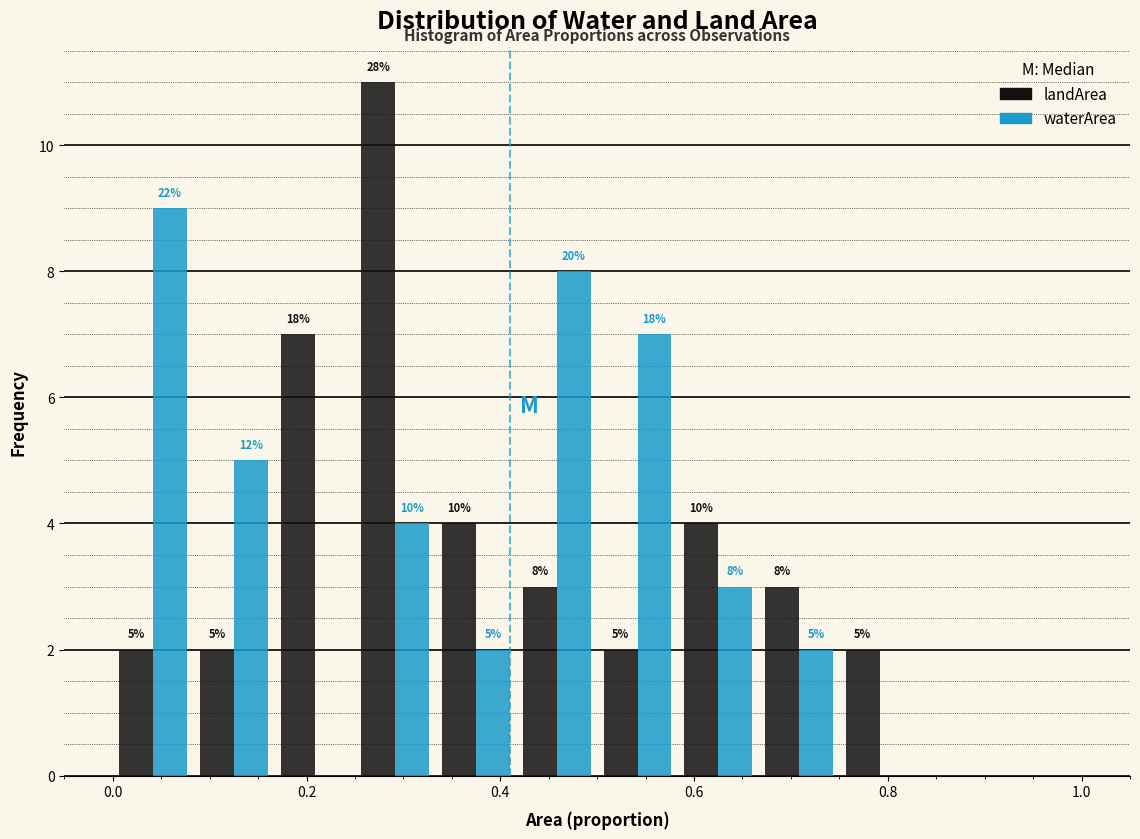

In the landArea series, which range on the x-axis has the tallest bar?

0.26 to 0.34